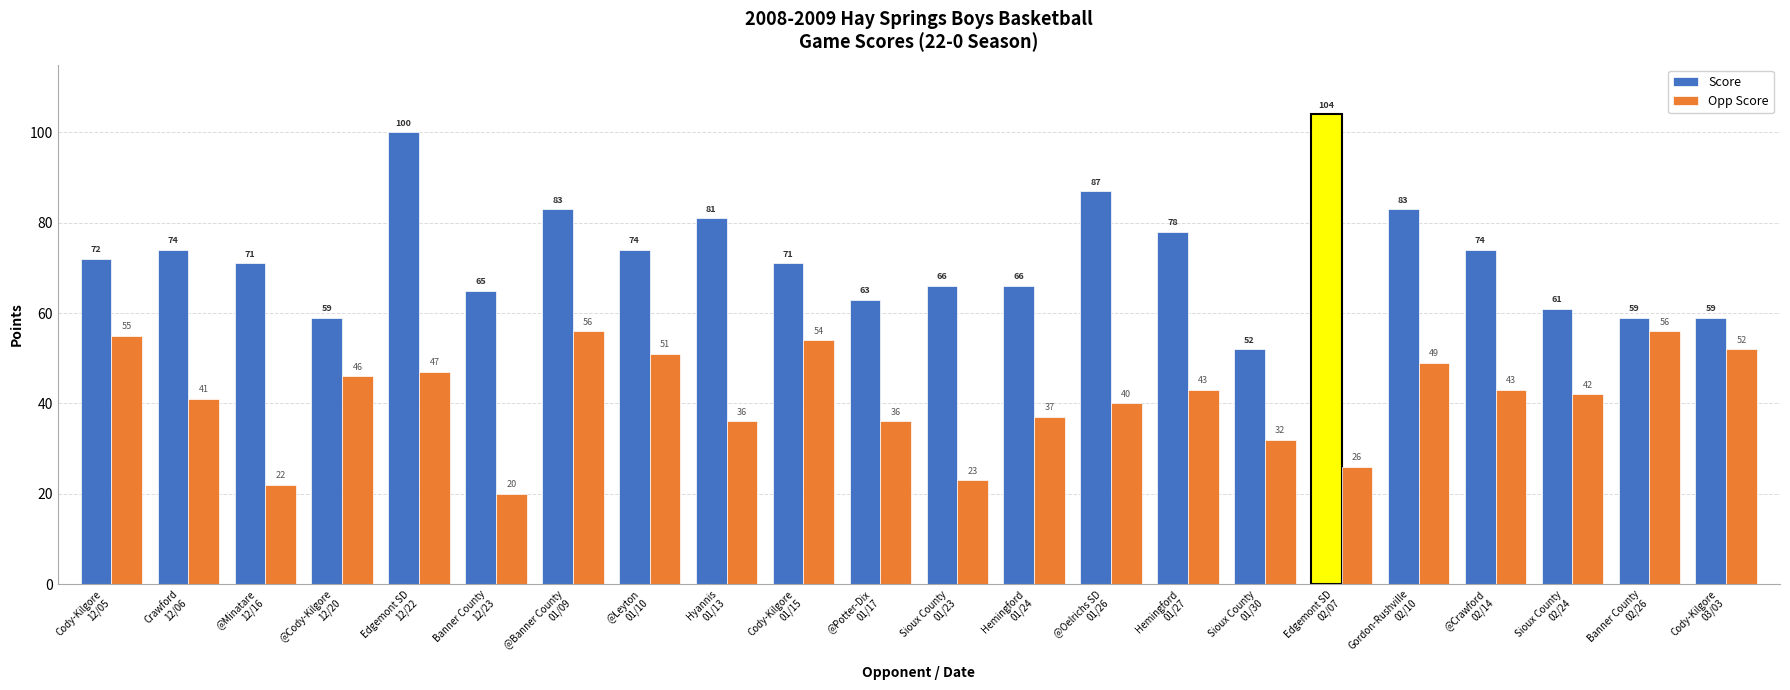

The value of Score at @Crawford
02/14 is 43. True or false?

False